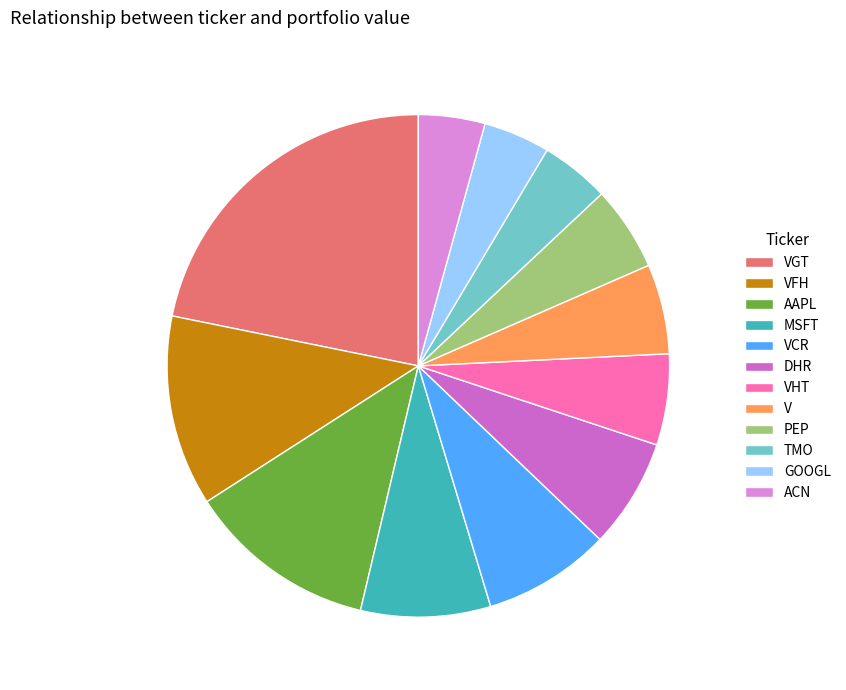

Is there any slice that represents more than half of the pie?

No